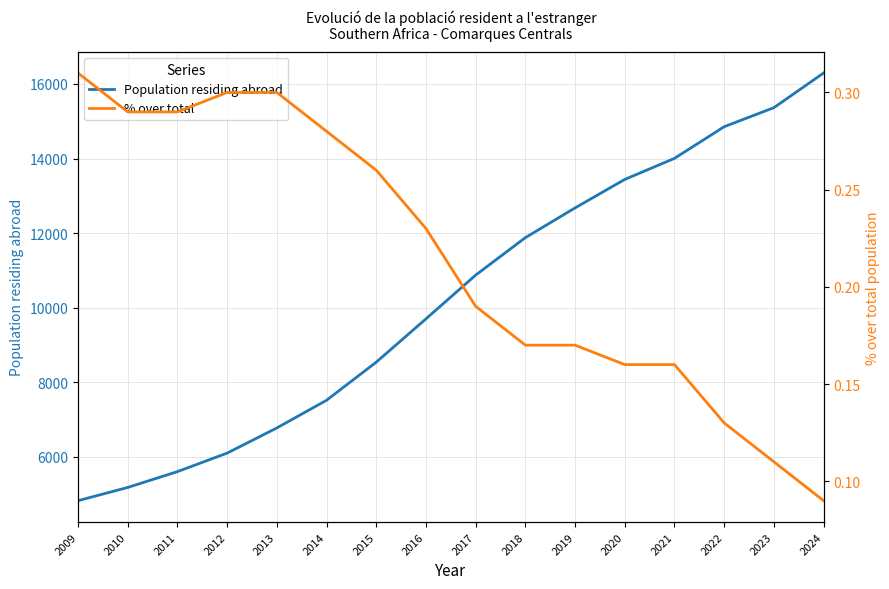

What is the value of the % over total point at the 14th from the left?

0.1